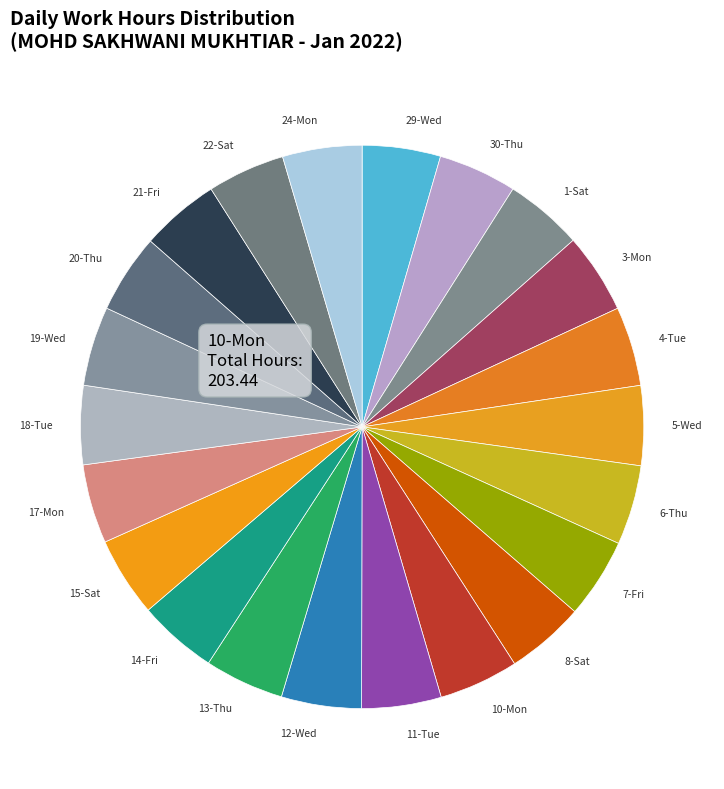

Do 14-Fri and 30-Thu together represent more than half of the pie?

No